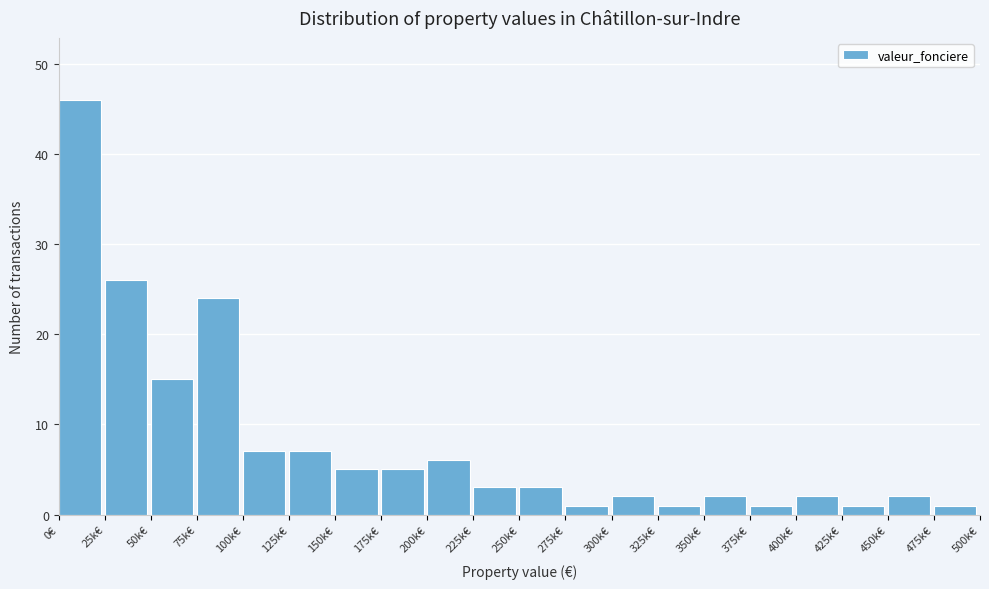

Reading left to right, extract all data points from this chart.

46	26	15	24	7	7	5	5	6	3	3	1	2	1	2	1	2	1	2	1